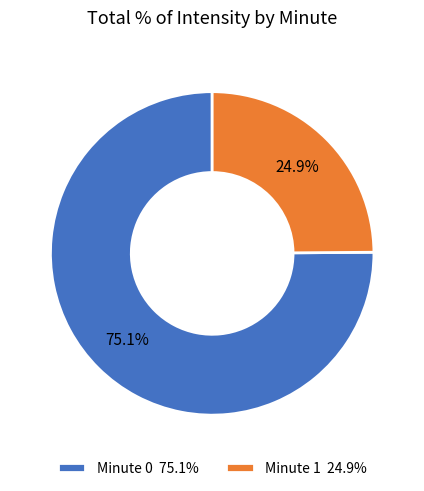

Count the number of slices in the pie.

2